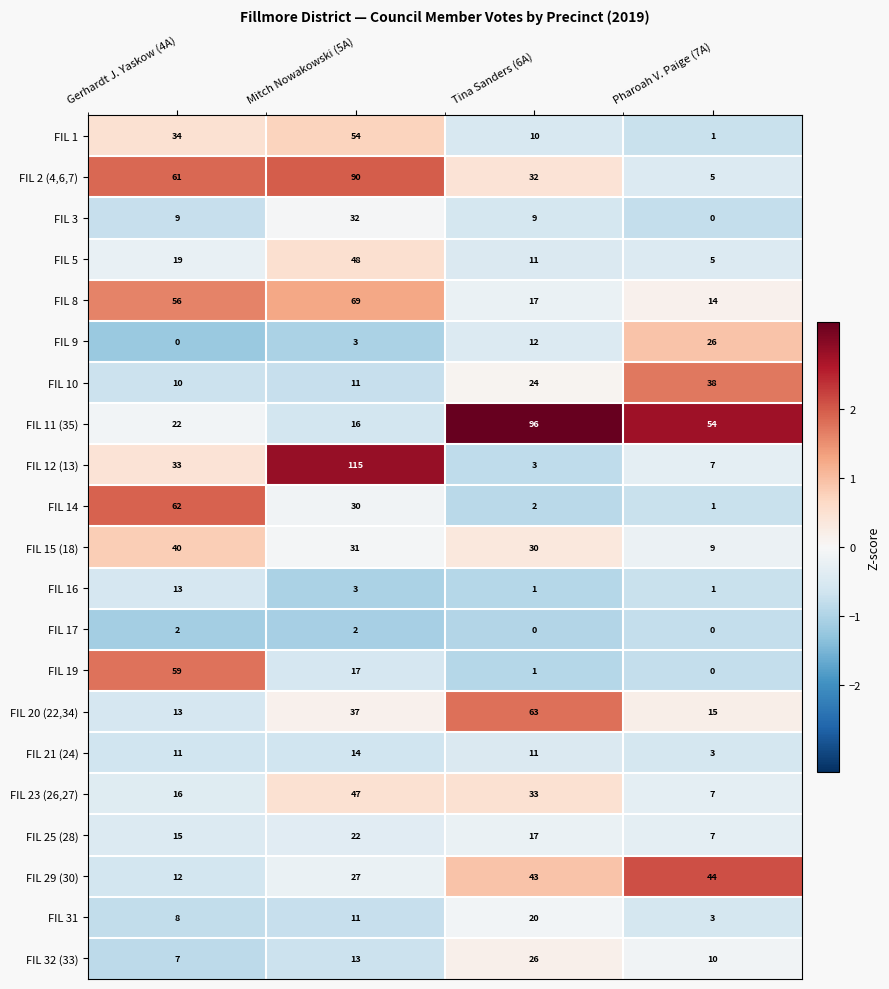

Is the value of FIL 10 at Mitch Nowakowski (5A) greater than the value of FIL 15 (18) at Mitch Nowakowski (5A)?

No